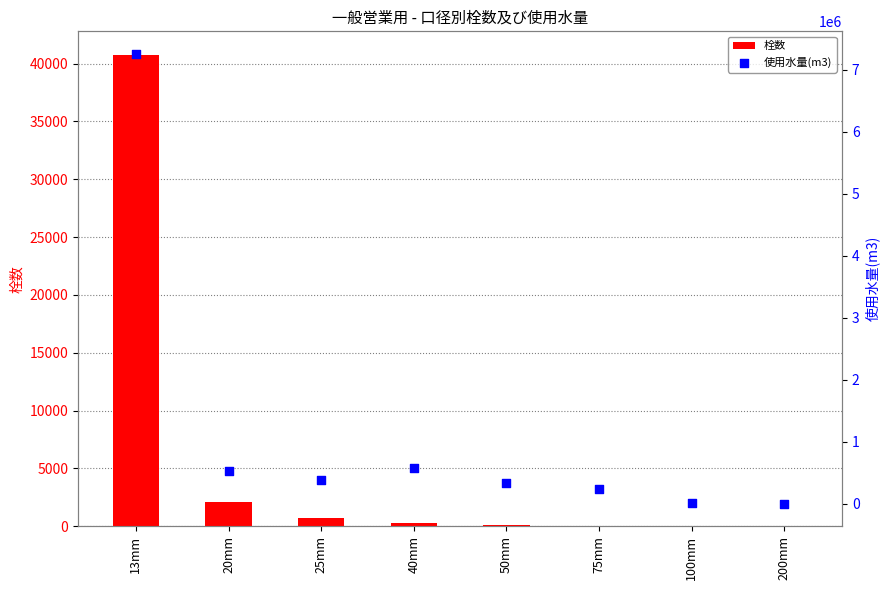

Which series contains the highest Y value?

使用水量(m3)